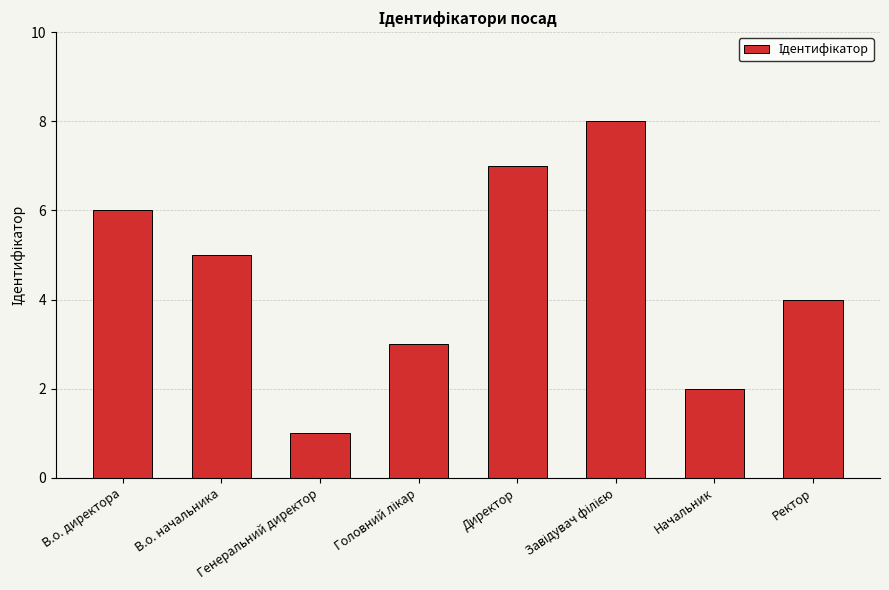

The chart shows a value of 2 at Генеральний директор. True or false?

False